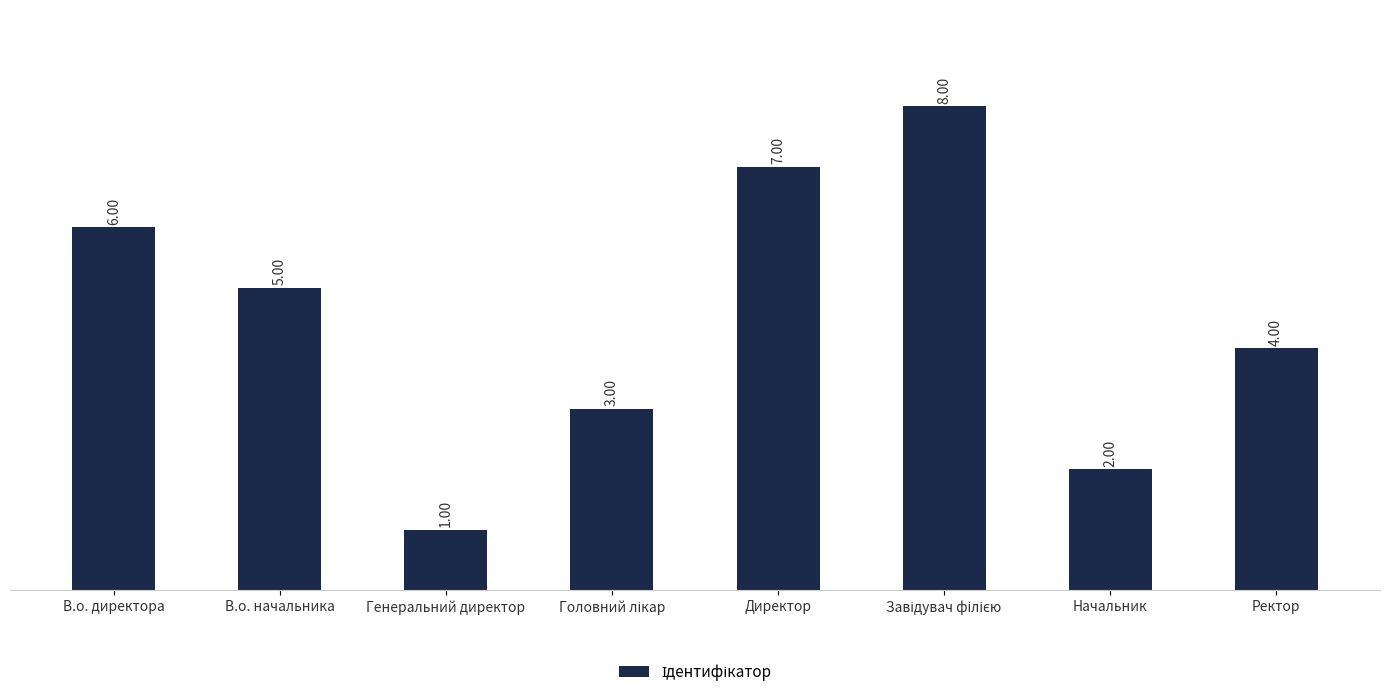

True or false: the data shows 0 at Генеральний директор.

False